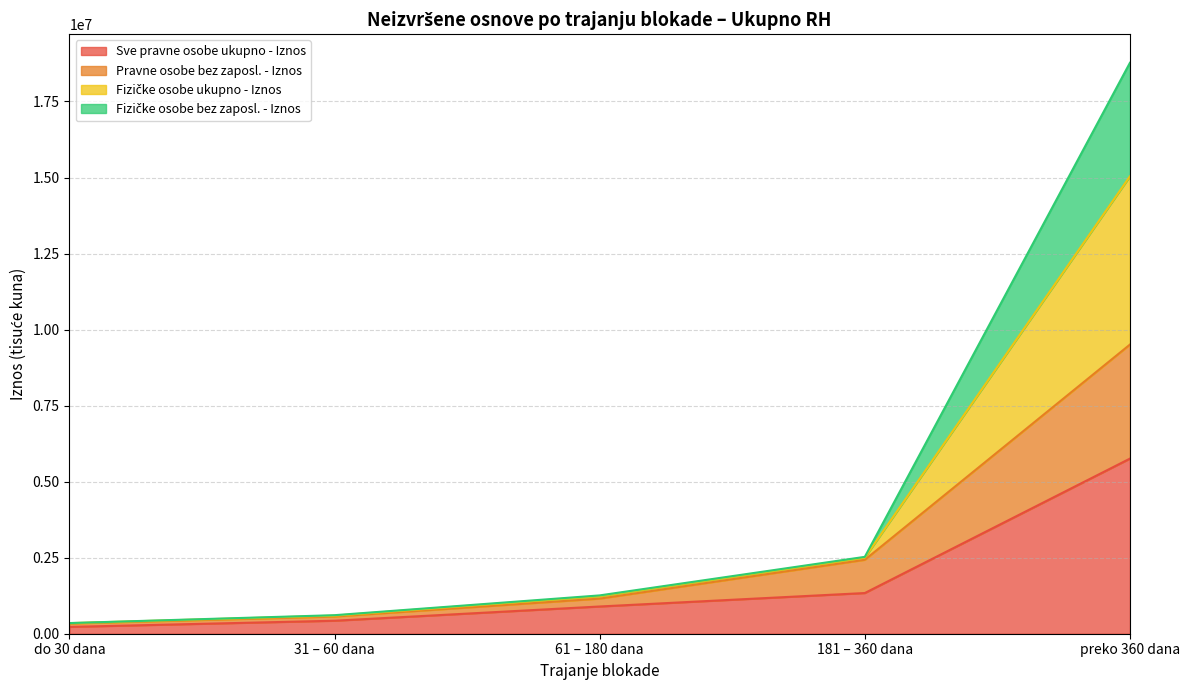

What is the label of the 1st point from the left?

do 30 dana